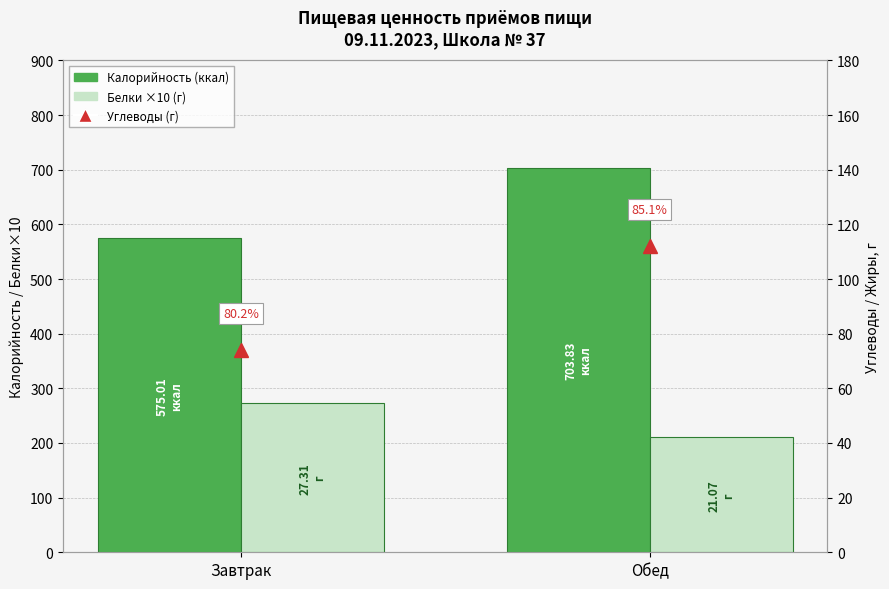

Which category has the highest value in the Калорийность, ккал (Завтрак/Обед) series?

Обед